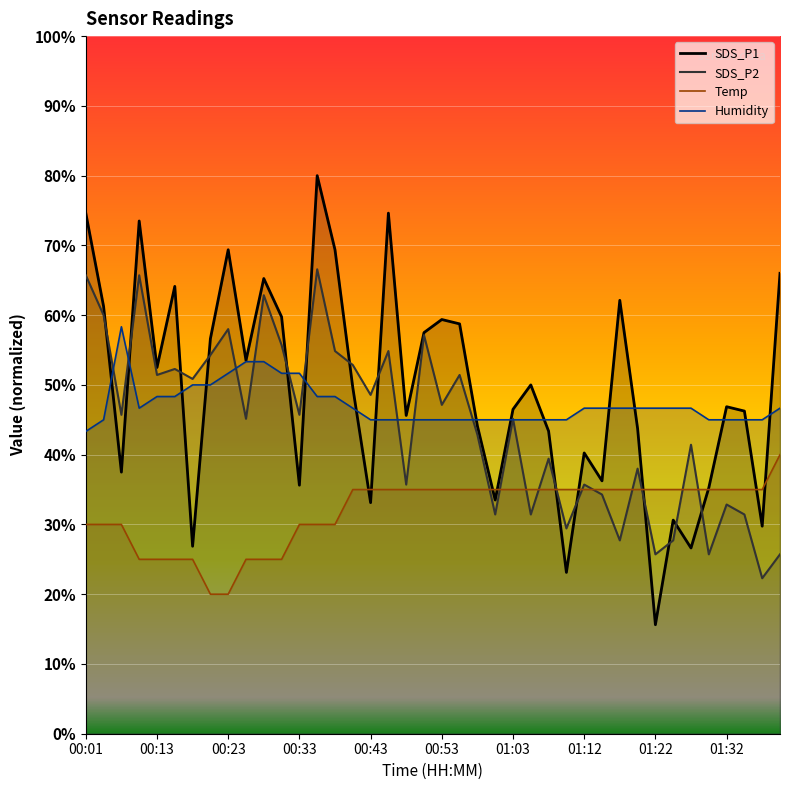

True or false: Humidity and Temp cross at least once.

False